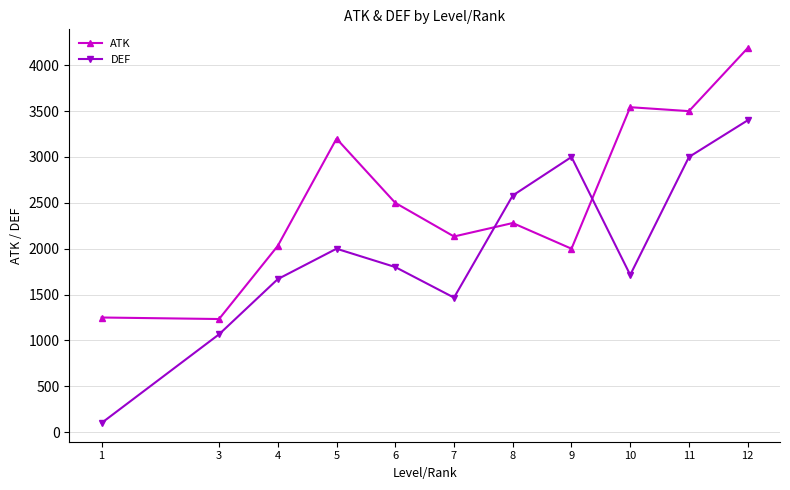

In DEF, how many points are higher than both neighbors (excluding endpoints)?

2